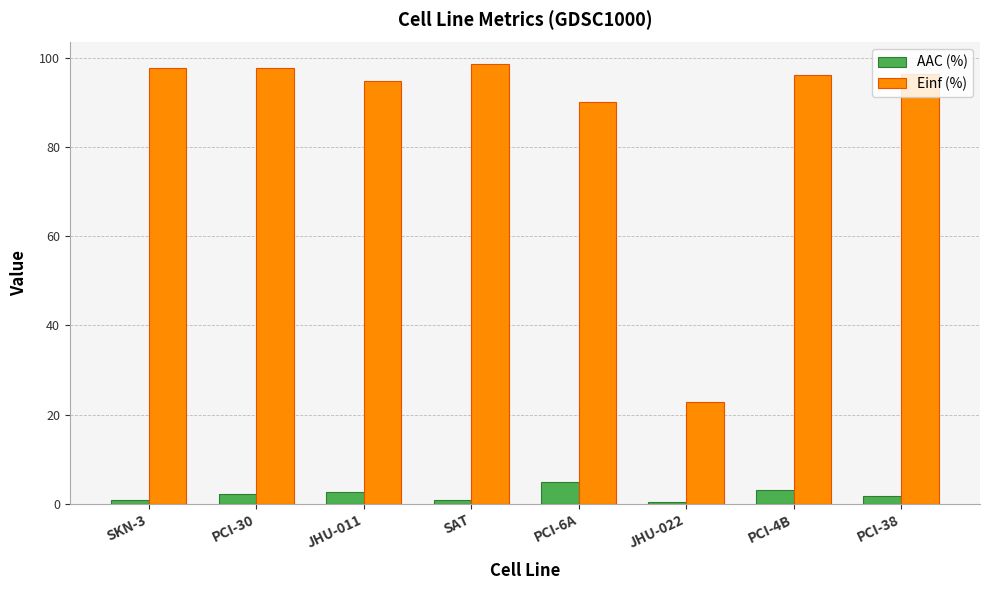

Is the value of AAC (%) at PCI-4B greater than the value of Einf (%) at PCI-6A?

No